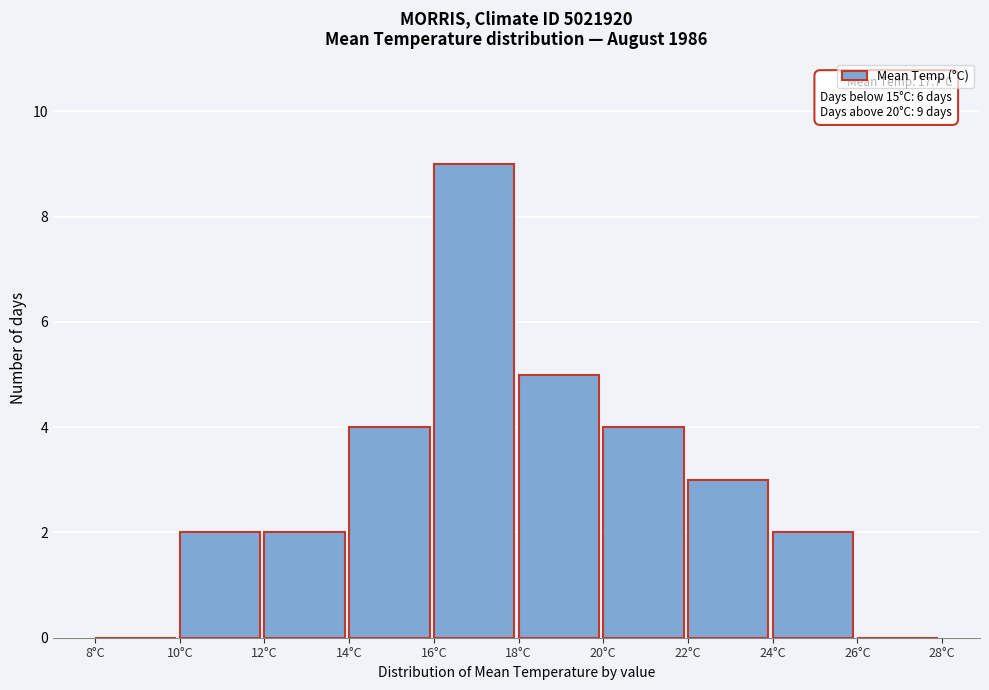

Which range on the x-axis has the tallest bar?

16 to 18